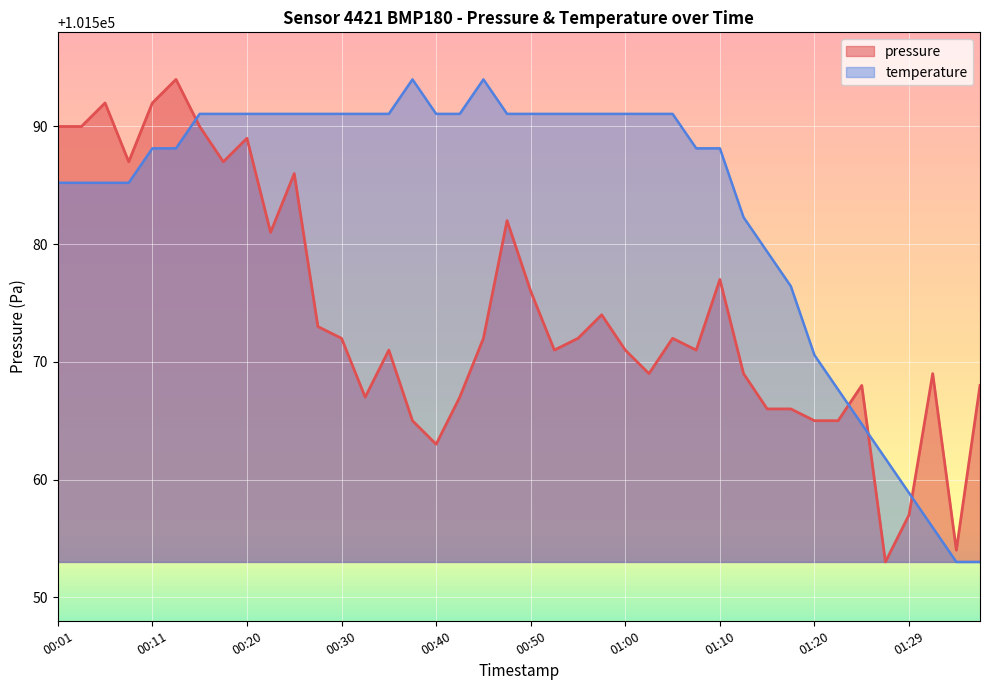

How many lines are shown in the chart?

2